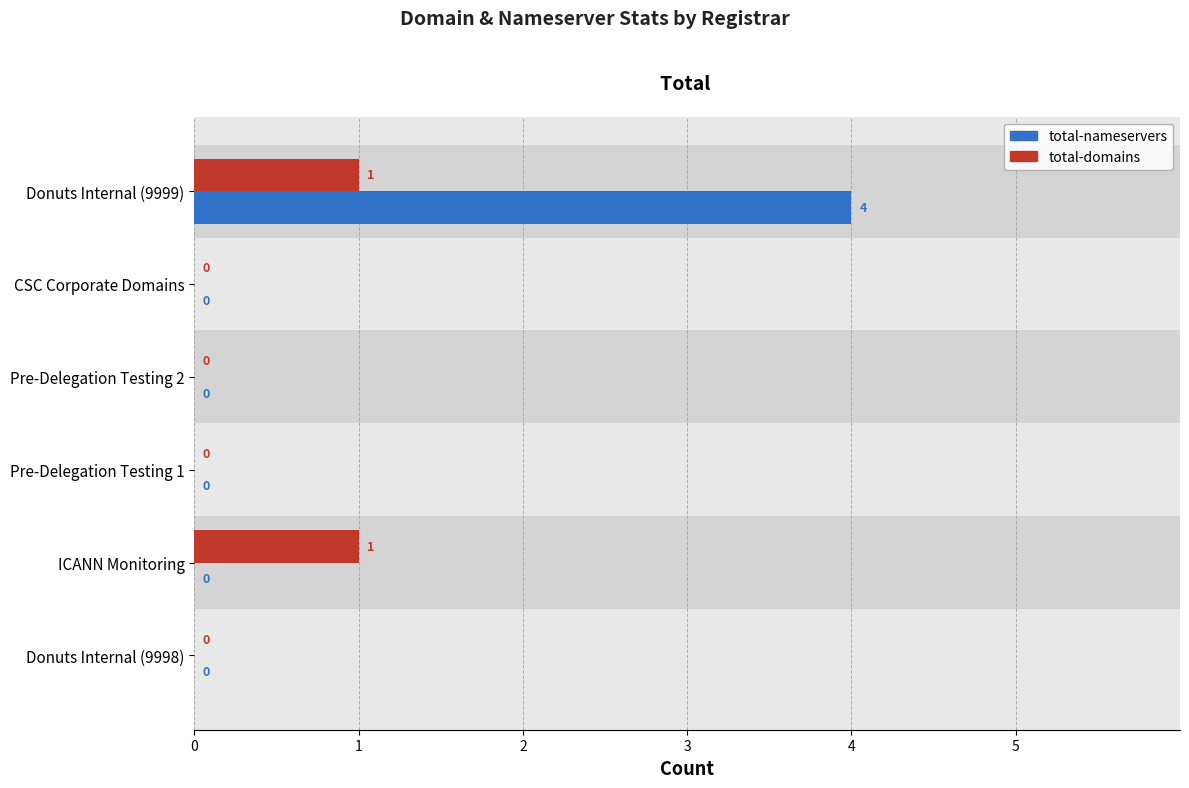

What is the greatest value displayed?

4